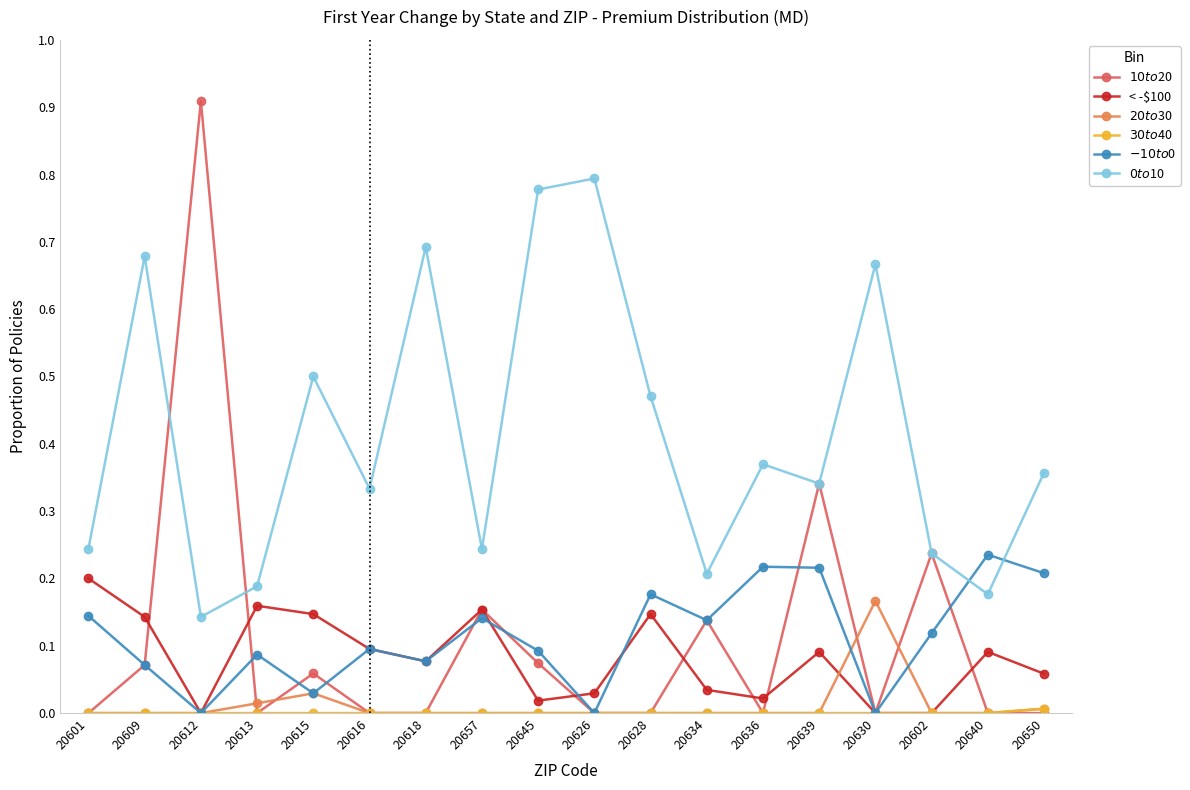

Which category has the highest value across all series?

20612